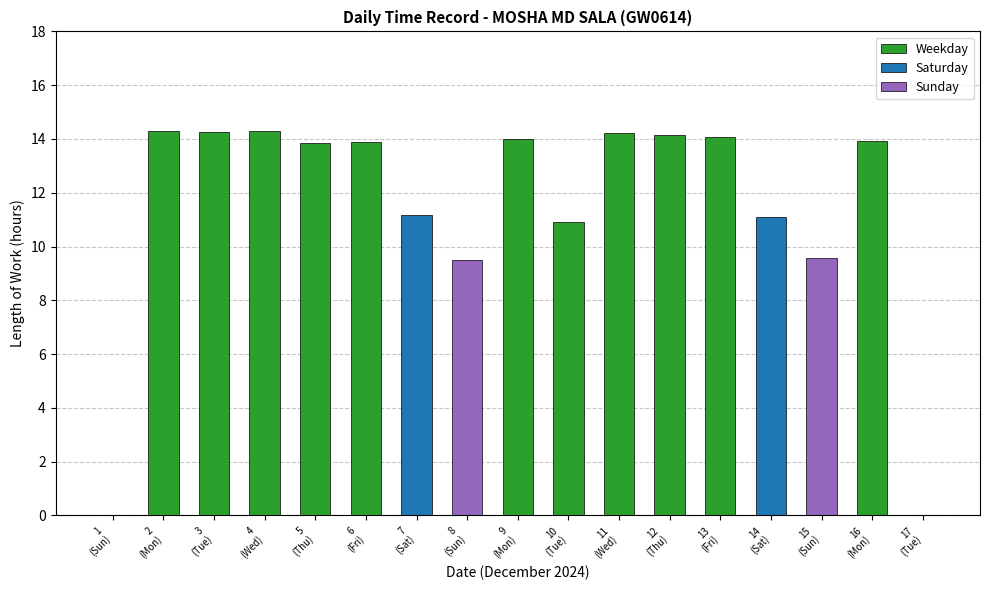

Rank the categories by value from highest to lowest.

2, 4, 3, 11, 12, 13, 9, 16, 6, 5, 7, 14, 10, 15, 8, 1, 17